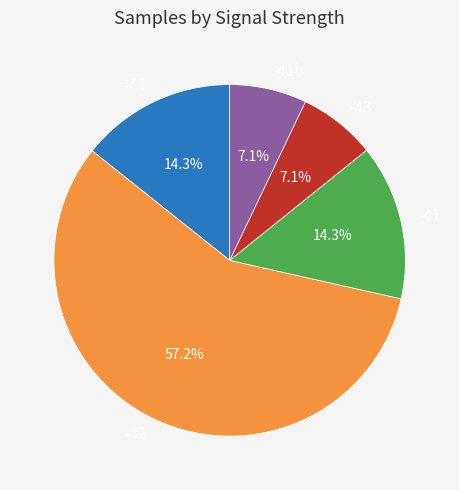

What is the ratio of the value at -44 to the value at -41b?

2.0